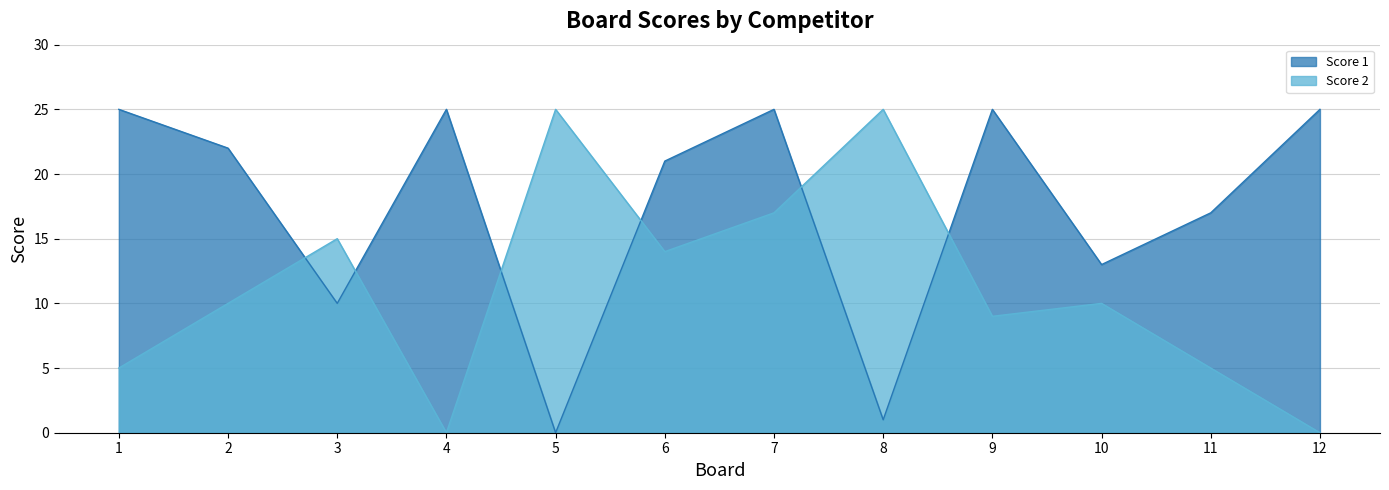

The value of Score 1 at 4 is 9. True or false?

False